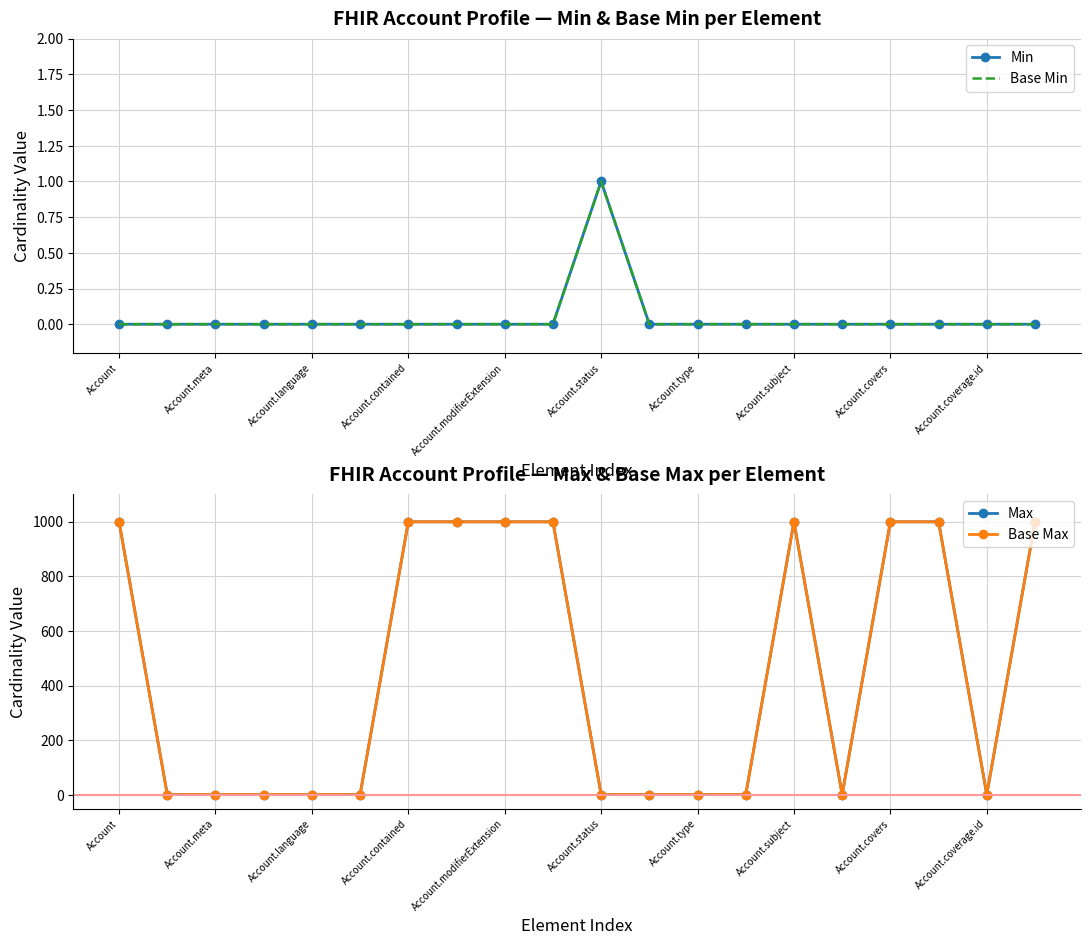

True or false: Max and Min intersect in this chart.

False